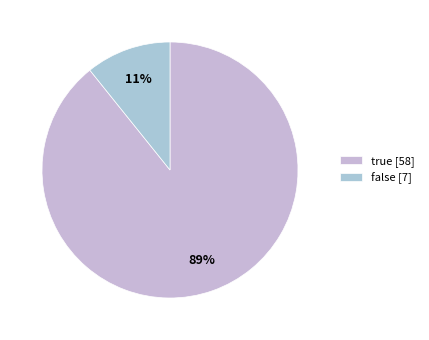

How many slices are in this pie chart?

2